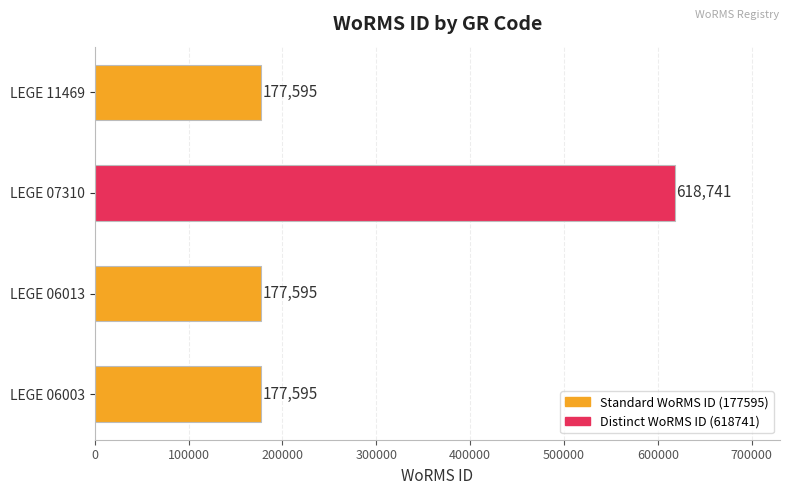

How many bars are there in total?

4